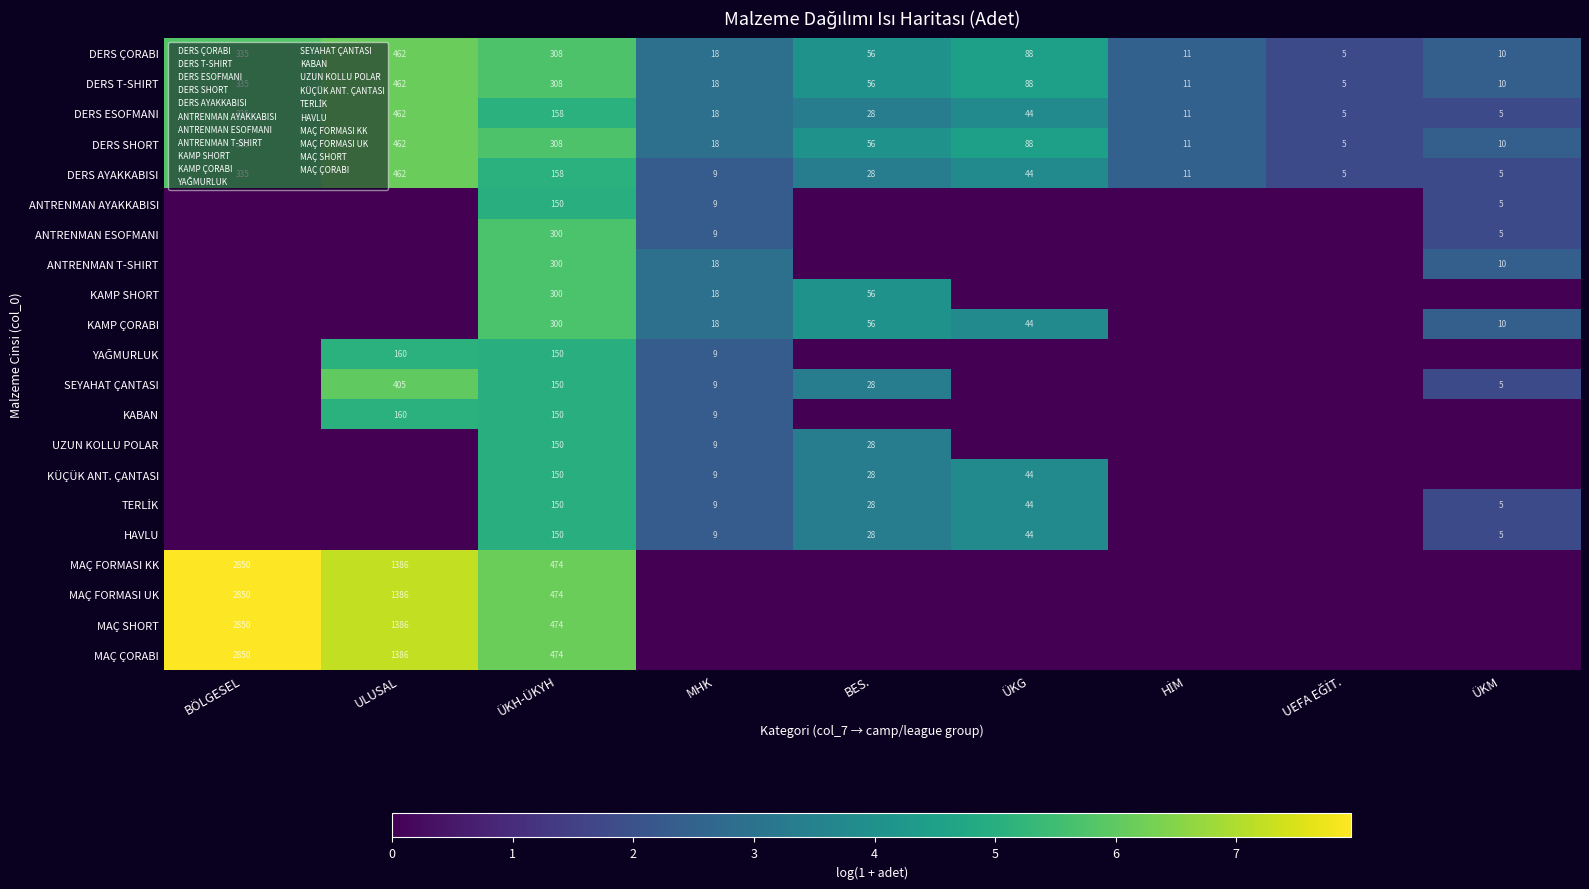

The value of MAÇ SHORT at BÖLGESEL is 2850. True or false?

True